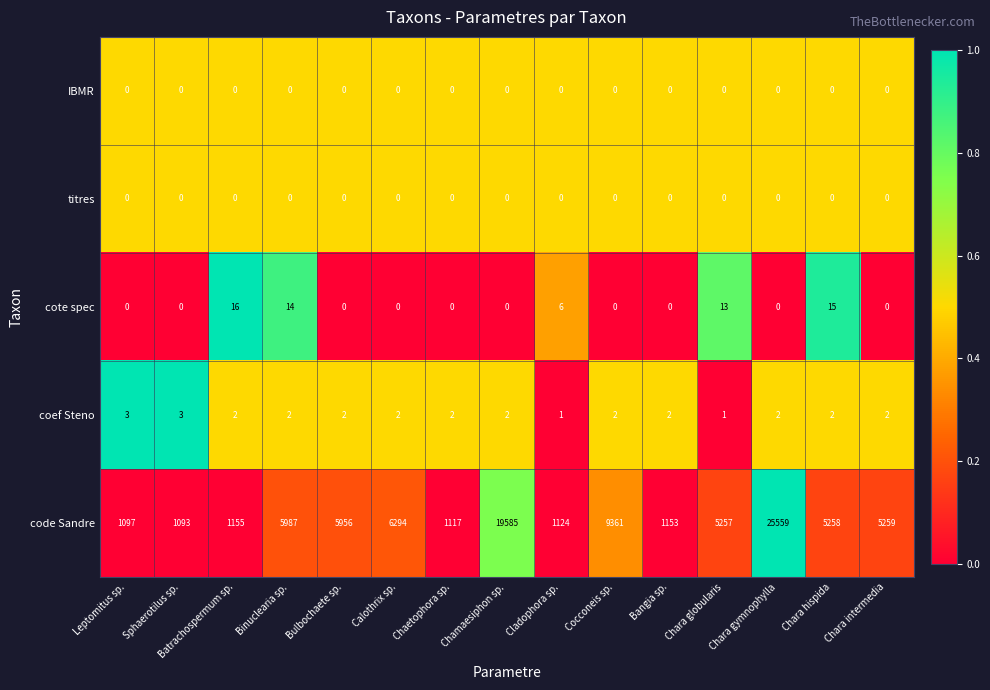

Which category has the highest value across all series?

Chara gymnophylla